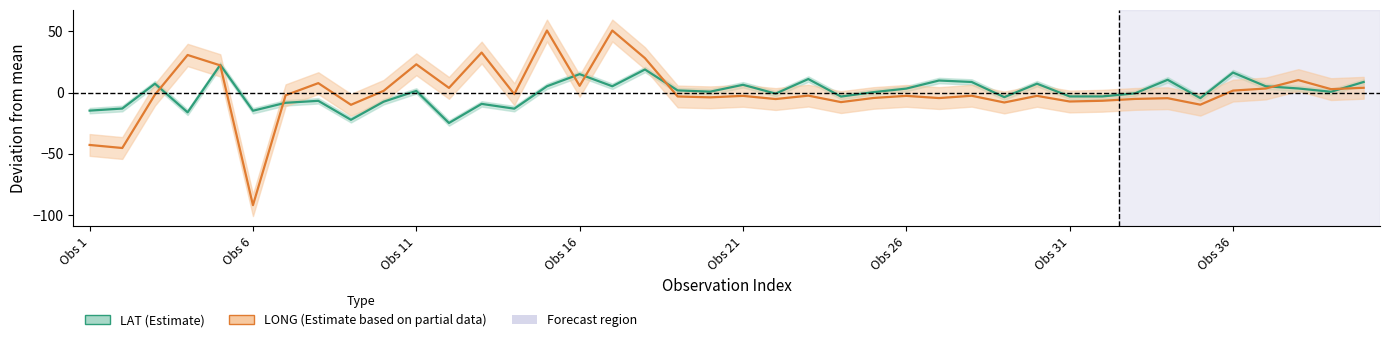

List the series in order of their peak value, lowest first.

LAT_lo, LAT_mean, LAT_hi, LONG_lo, LONG_mean, LONG_hi